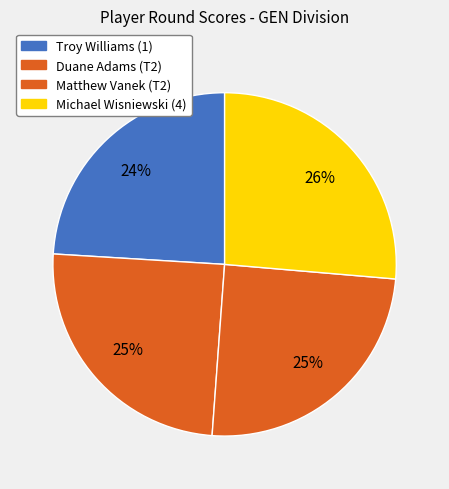

Which category has the biggest portion of the pie?

Michael Wisniewski (4)